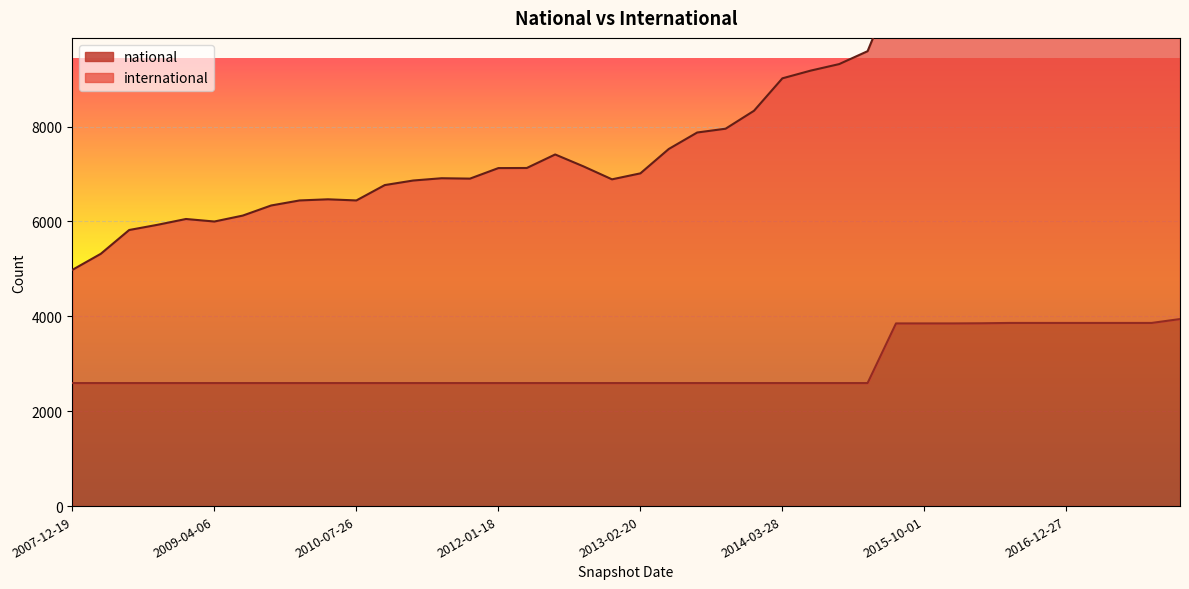

At 2013-12-20, list the series in order from smallest to largest.

national, international